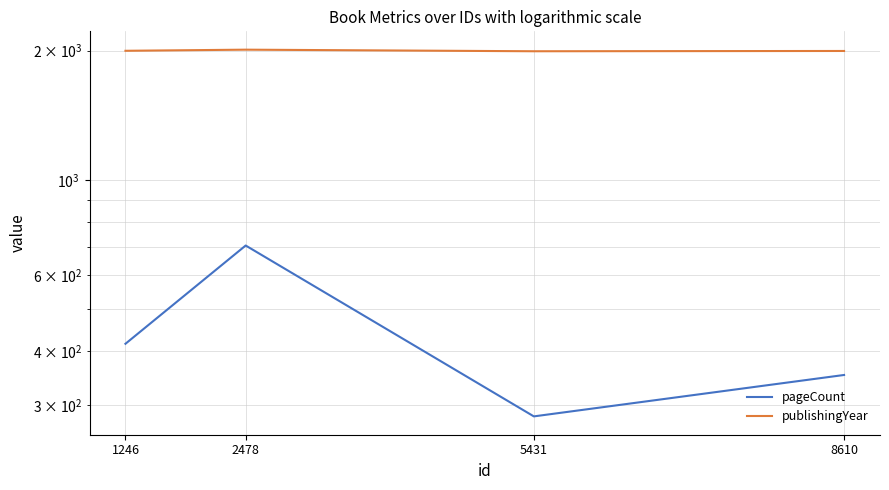

What is the value of the publishingYear point at the 2nd from the left?

2009